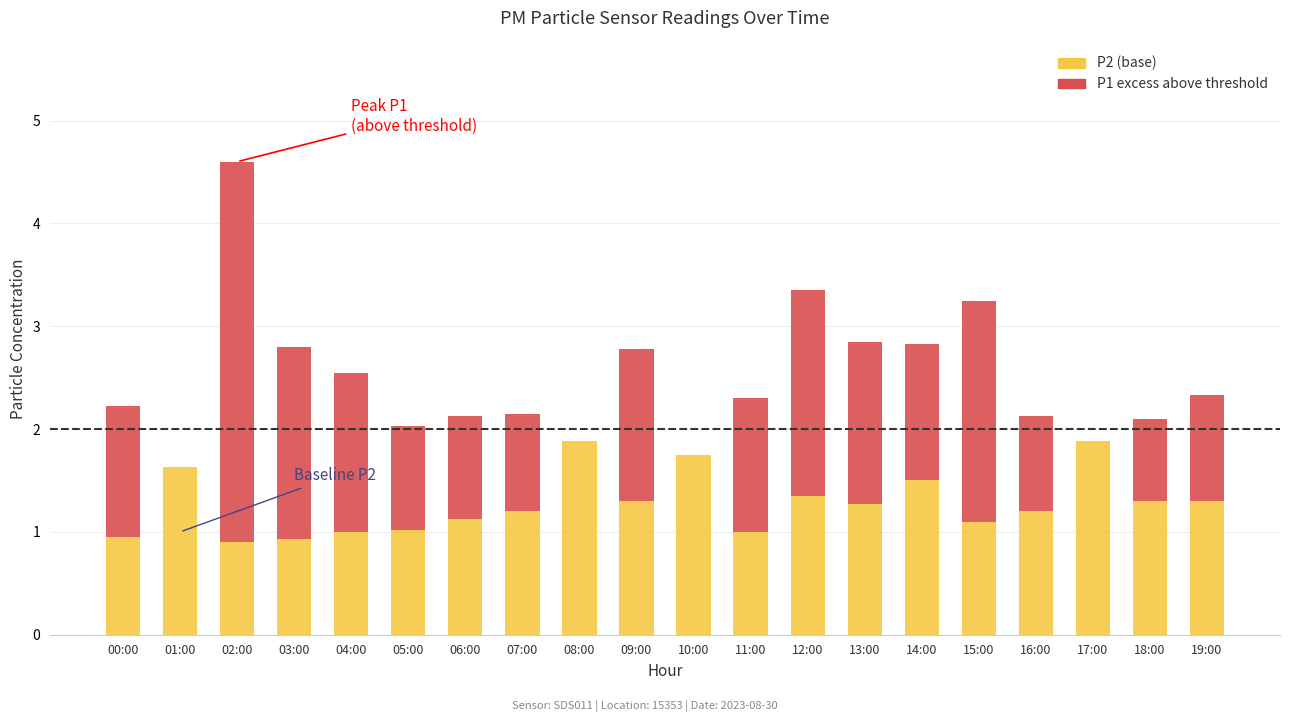

Are the bars horizontal?

No